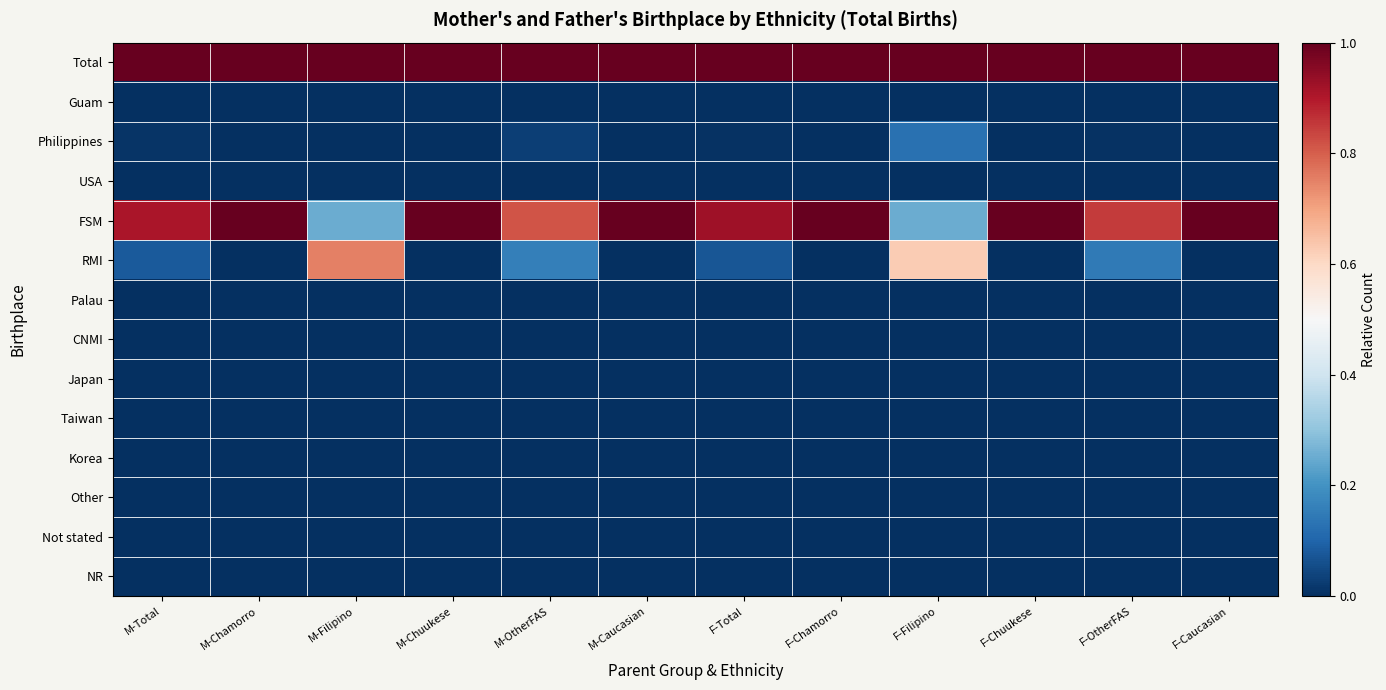

Reading left to right, list all the values displayed in this chart.

Total: M-Total=1.0	M-Chamorro=1.0	M-Filipino=1.0	M-Chuukese=1.0	M-OtherFAS=1.0	M-Caucasian=1.0	F-Total=1.0	F-Chamorro=1.0	F-Filipino=1.0	F-Chuukese=1.0	F-OtherFAS=1.0	F-Caucasian=1.0
Guam: M-Total=0.0	M-Chamorro=0.0	M-Filipino=0.0	M-Chuukese=0.0	M-OtherFAS=0.0	M-Caucasian=0.0	F-Total=0.0	F-Chamorro=0.0	F-Filipino=0.0	F-Chuukese=0.0	F-OtherFAS=0.0	F-Caucasian=0.0
Philippines: M-Total=0.0	M-Chamorro=0.0	M-Filipino=0.0	M-Chuukese=0.0	M-OtherFAS=0.0	M-Caucasian=0.0	F-Total=0.0	F-Chamorro=0.0	F-Filipino=0.1	F-Chuukese=0.0	F-OtherFAS=0.0	F-Caucasian=0.0
USA: M-Total=0.0	M-Chamorro=0.0	M-Filipino=0.0	M-Chuukese=0.0	M-OtherFAS=0.0	M-Caucasian=0.0	F-Total=0.0	F-Chamorro=0.0	F-Filipino=0.0	F-Chuukese=0.0	F-OtherFAS=0.0	F-Caucasian=0.0
FSM: M-Total=0.9	M-Chamorro=1.0	M-Filipino=0.3	M-Chuukese=1.0	M-OtherFAS=0.8	M-Caucasian=1.0	F-Total=0.9	F-Chamorro=1.0	F-Filipino=0.3	F-Chuukese=1.0	F-OtherFAS=0.8	F-Caucasian=1.0
RMI: M-Total=0.1	M-Chamorro=0.0	M-Filipino=0.8	M-Chuukese=0.0	M-OtherFAS=0.2	M-Caucasian=0.0	F-Total=0.1	F-Chamorro=0.0	F-Filipino=0.6	F-Chuukese=0.0	F-OtherFAS=0.1	F-Caucasian=0.0
Palau: M-Total=0.0	M-Chamorro=0.0	M-Filipino=0.0	M-Chuukese=0.0	M-OtherFAS=0.0	M-Caucasian=0.0	F-Total=0.0	F-Chamorro=0.0	F-Filipino=0.0	F-Chuukese=0.0	F-OtherFAS=0.0	F-Caucasian=0.0
CNMI: M-Total=0.0	M-Chamorro=0.0	M-Filipino=0.0	M-Chuukese=0.0	M-OtherFAS=0.0	M-Caucasian=0.0	F-Total=0.0	F-Chamorro=0.0	F-Filipino=0.0	F-Chuukese=0.0	F-OtherFAS=0.0	F-Caucasian=0.0
Japan: M-Total=0.0	M-Chamorro=0.0	M-Filipino=0.0	M-Chuukese=0.0	M-OtherFAS=0.0	M-Caucasian=0.0	F-Total=0.0	F-Chamorro=0.0	F-Filipino=0.0	F-Chuukese=0.0	F-OtherFAS=0.0	F-Caucasian=0.0
Taiwan: M-Total=0.0	M-Chamorro=0.0	M-Filipino=0.0	M-Chuukese=0.0	M-OtherFAS=0.0	M-Caucasian=0.0	F-Total=0.0	F-Chamorro=0.0	F-Filipino=0.0	F-Chuukese=0.0	F-OtherFAS=0.0	F-Caucasian=0.0
Korea: M-Total=0.0	M-Chamorro=0.0	M-Filipino=0.0	M-Chuukese=0.0	M-OtherFAS=0.0	M-Caucasian=0.0	F-Total=0.0	F-Chamorro=0.0	F-Filipino=0.0	F-Chuukese=0.0	F-OtherFAS=0.0	F-Caucasian=0.0
Other: M-Total=0.0	M-Chamorro=0.0	M-Filipino=0.0	M-Chuukese=0.0	M-OtherFAS=0.0	M-Caucasian=0.0	F-Total=0.0	F-Chamorro=0.0	F-Filipino=0.0	F-Chuukese=0.0	F-OtherFAS=0.0	F-Caucasian=0.0
Not stated: M-Total=0.0	M-Chamorro=0.0	M-Filipino=0.0	M-Chuukese=0.0	M-OtherFAS=0.0	M-Caucasian=0.0	F-Total=0.0	F-Chamorro=0.0	F-Filipino=0.0	F-Chuukese=0.0	F-OtherFAS=0.0	F-Caucasian=0.0
NR: M-Total=0.0	M-Chamorro=0.0	M-Filipino=0.0	M-Chuukese=0.0	M-OtherFAS=0.0	M-Caucasian=0.0	F-Total=0.0	F-Chamorro=0.0	F-Filipino=0.0	F-Chuukese=0.0	F-OtherFAS=0.0	F-Caucasian=0.0